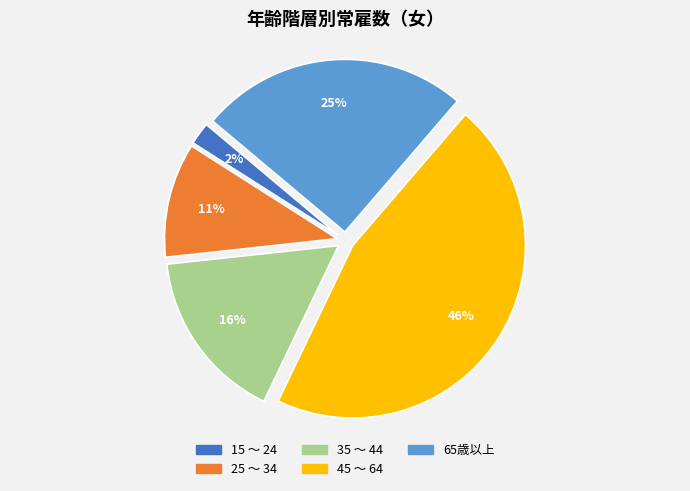

Which slice is the smallest?

15 ～ 24